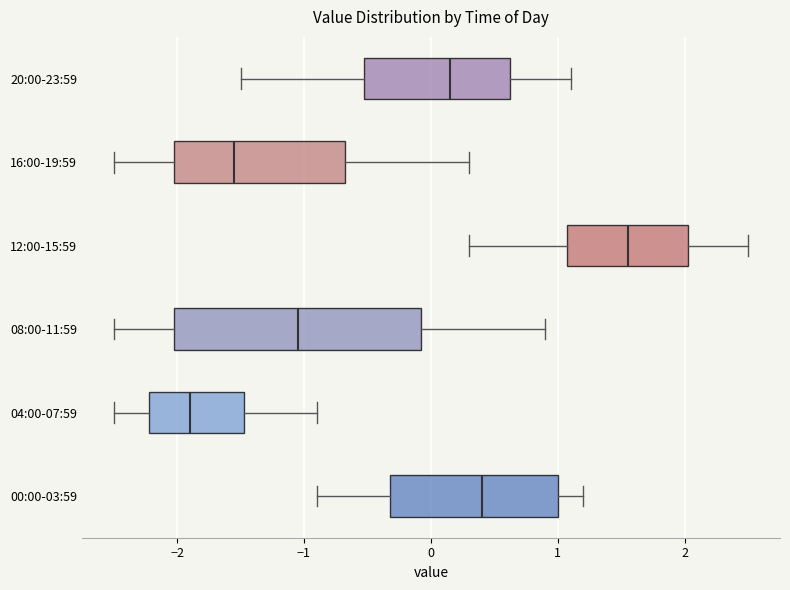

Reading bottom to top, transcribe this box plot: for each box, give where its median line is, the range the box spans, and where its two whiskers end, as read against the x-axis. The values are not printed on the chart, so give them approximately, as read against the axis.

00:00-03:59: median 0.4, box -0.3 to 1.0, whiskers -0.9 to 1.2
04:00-07:59: median -1.9, box -2.2 to -1.5, whiskers -2.5 to -0.9
08:00-11:59: median -1.0, box -2.0 to -0.1, whiskers -2.5 to 0.9
12:00-15:59: median 1.6, box 1.1 to 2.0, whiskers 0.3 to 2.5
16:00-19:59: median -1.5, box -2.0 to -0.7, whiskers -2.5 to 0.3
20:00-23:59: median 0.2, box -0.5 to 0.6, whiskers -1.5 to 1.1